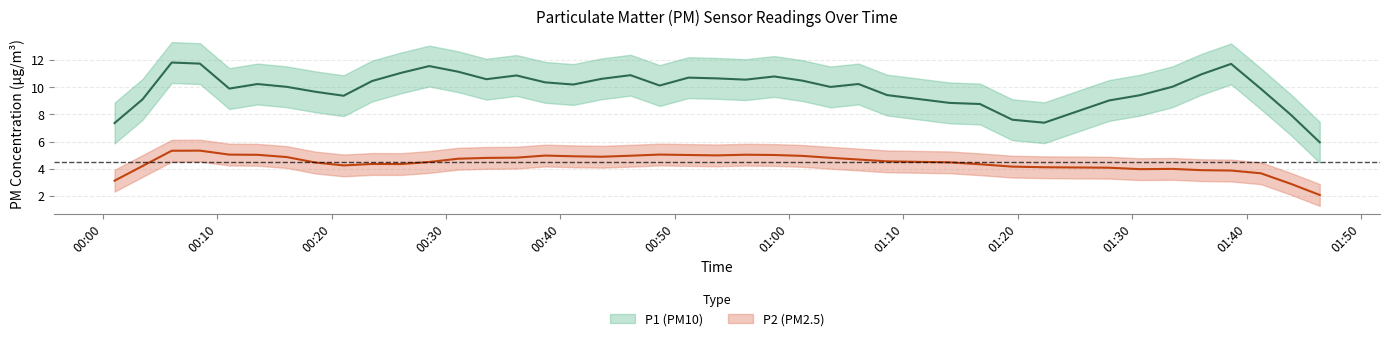

Which series has the largest range (max minus min)?

P1